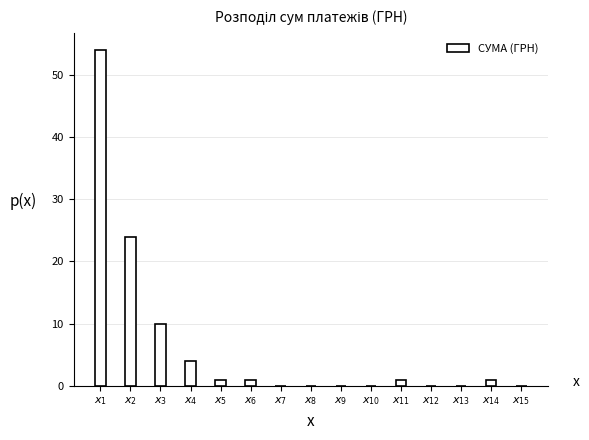

What is the sum of all values?

96